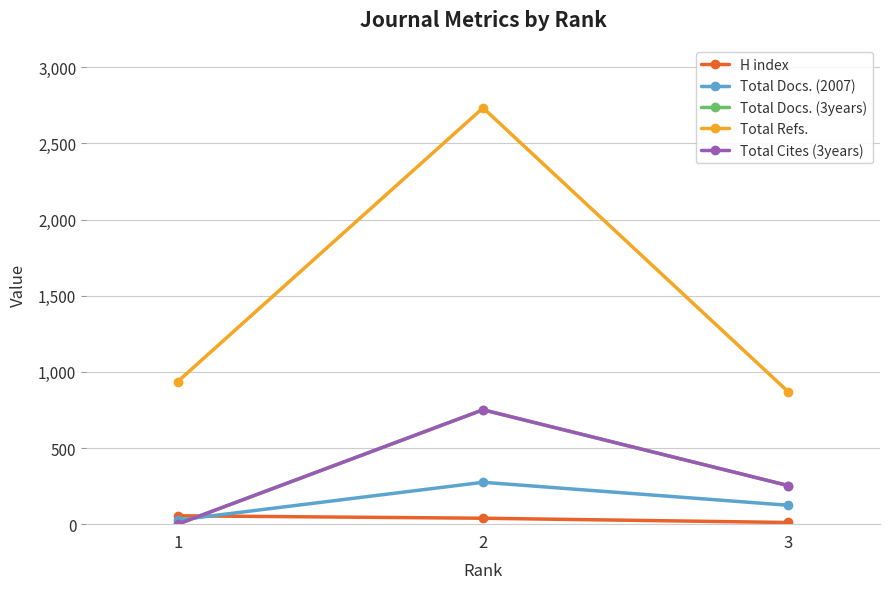

What is the maximum value shown in the chart?

2733